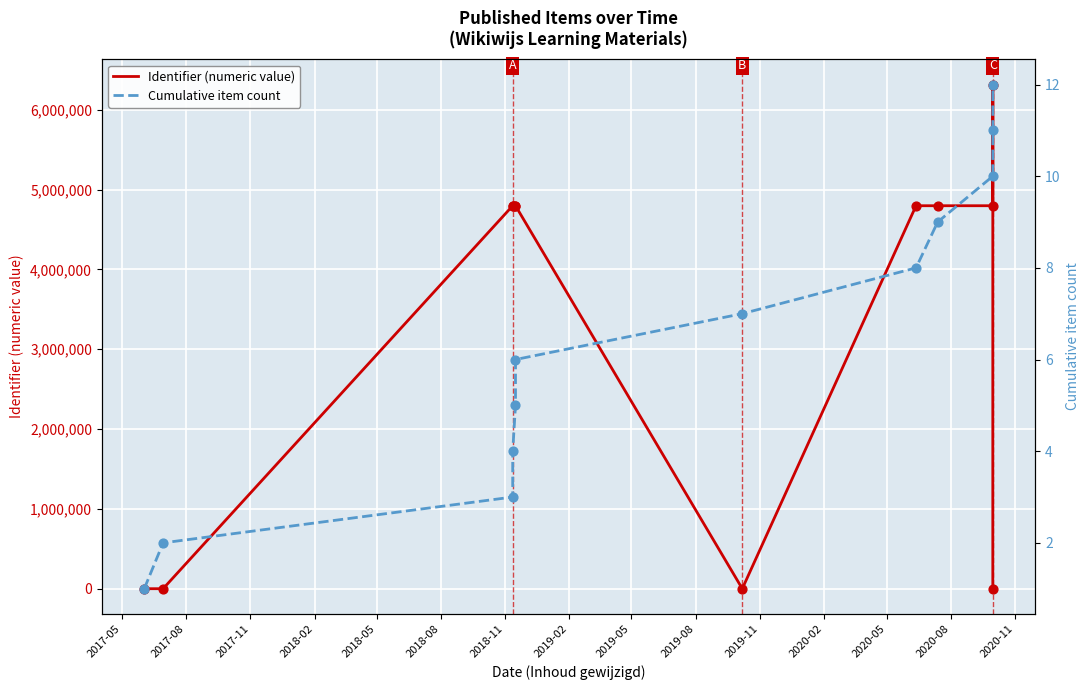

What are all the series names shown in the legend?

Identifier (numeric value), Cumulative item count